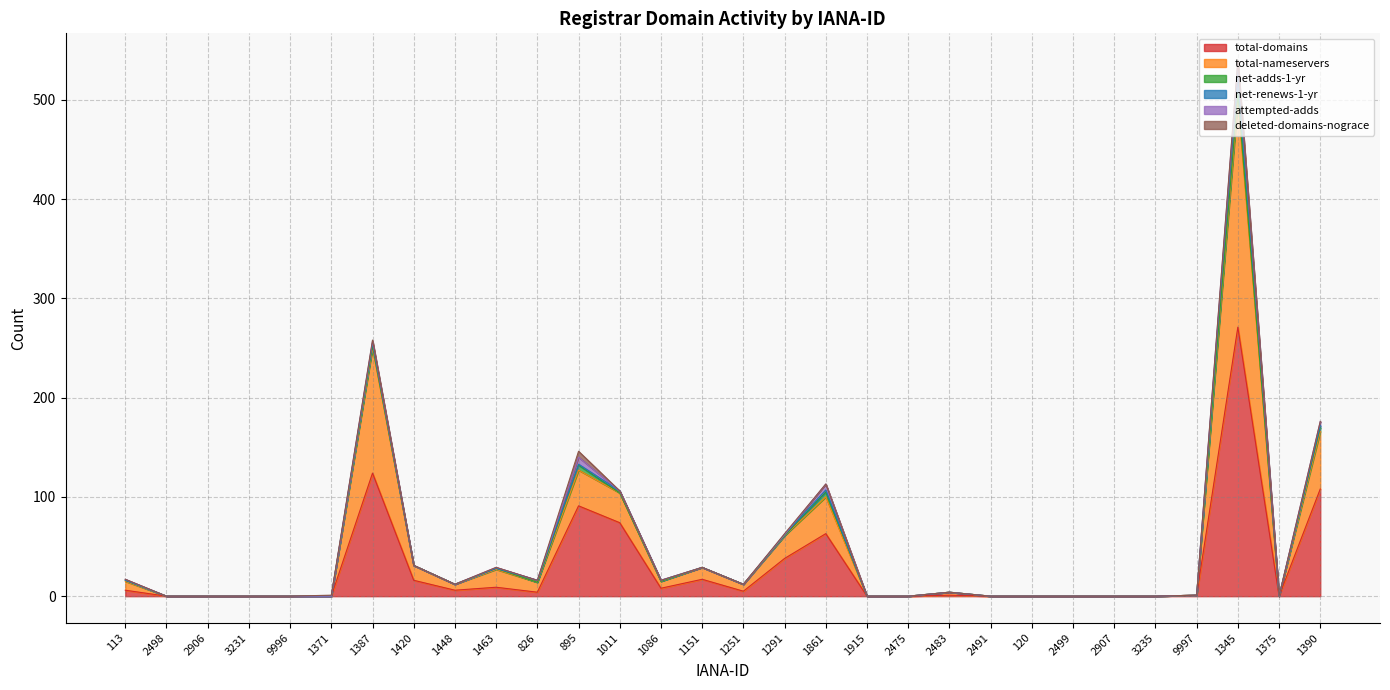

Where is the first local maximum for attempted-adds?

1387